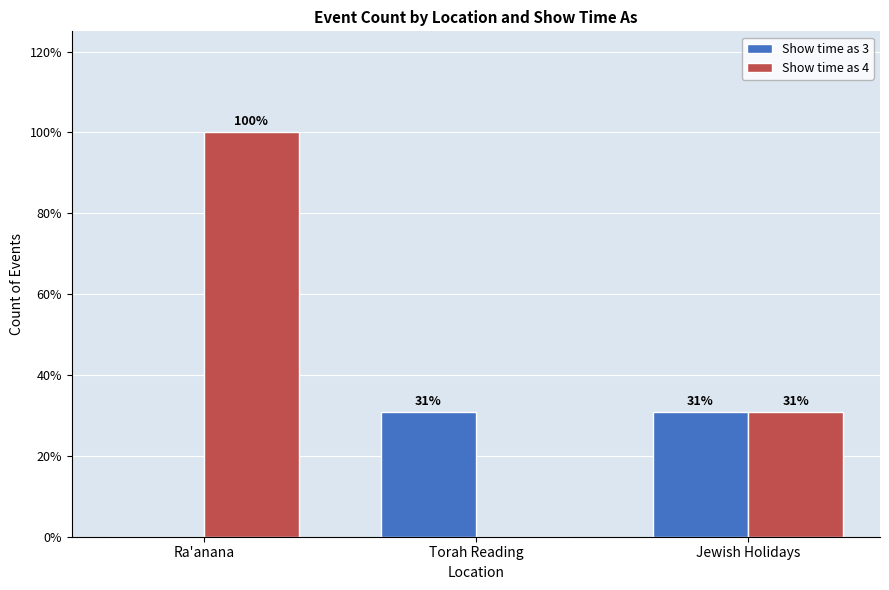

What is the average value of the Show time as 4 series?

6